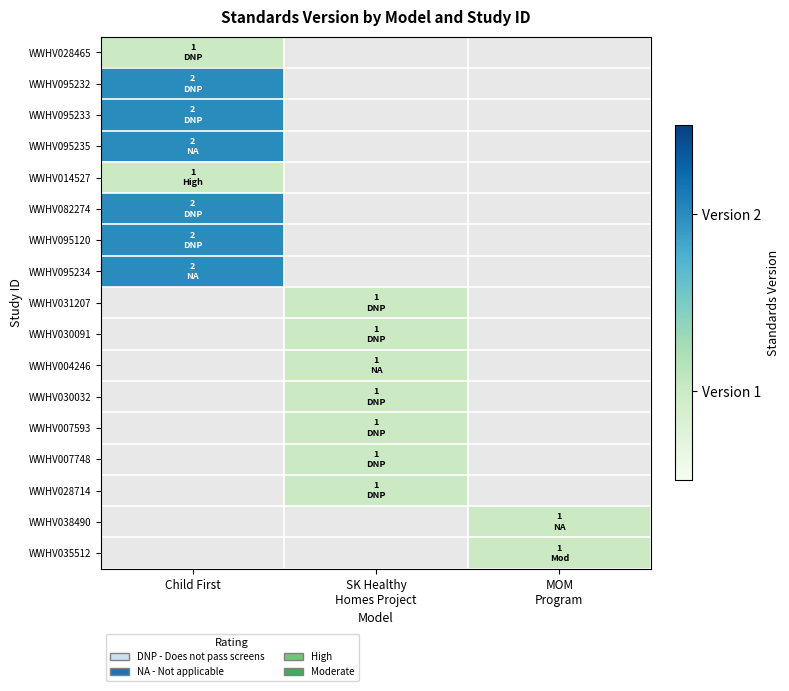

Is the value of WWHV031207 at Child First greater than the value of WWHV095120 at Child First?

No